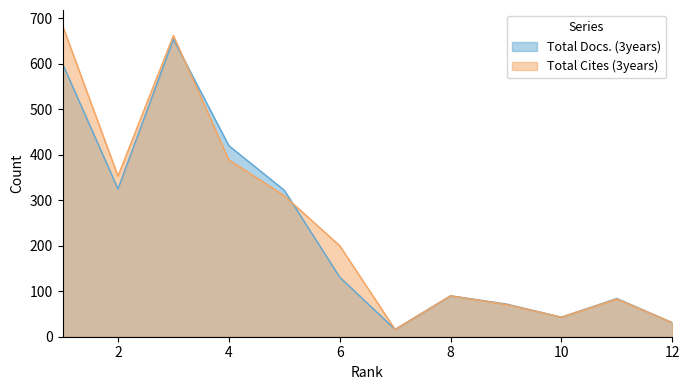

What is the difference between the maximum and minimum values in the Total Cites (3years) series?

668